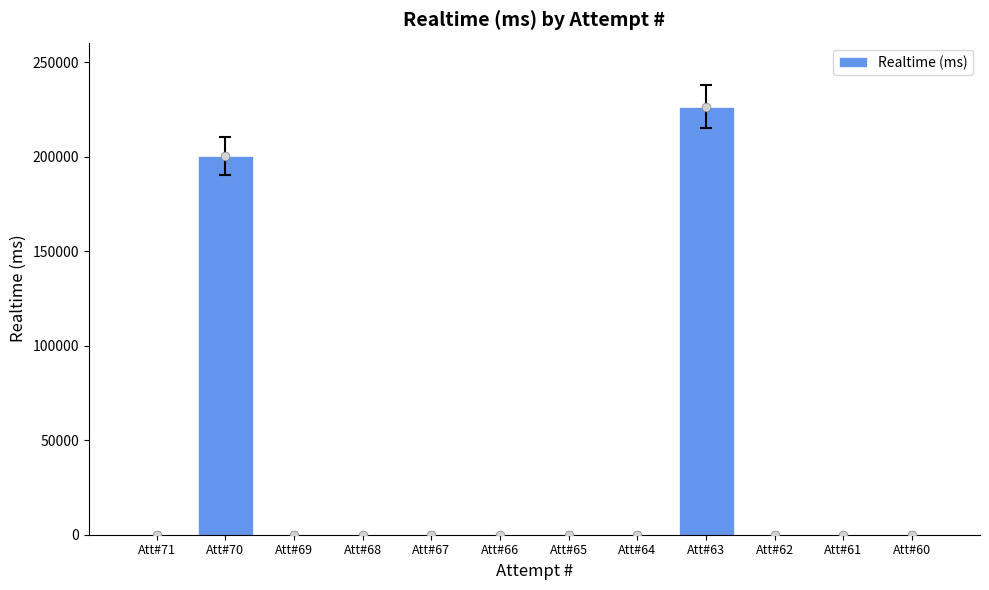

Which has a higher value, Att#69 or Att#66?

Att#69